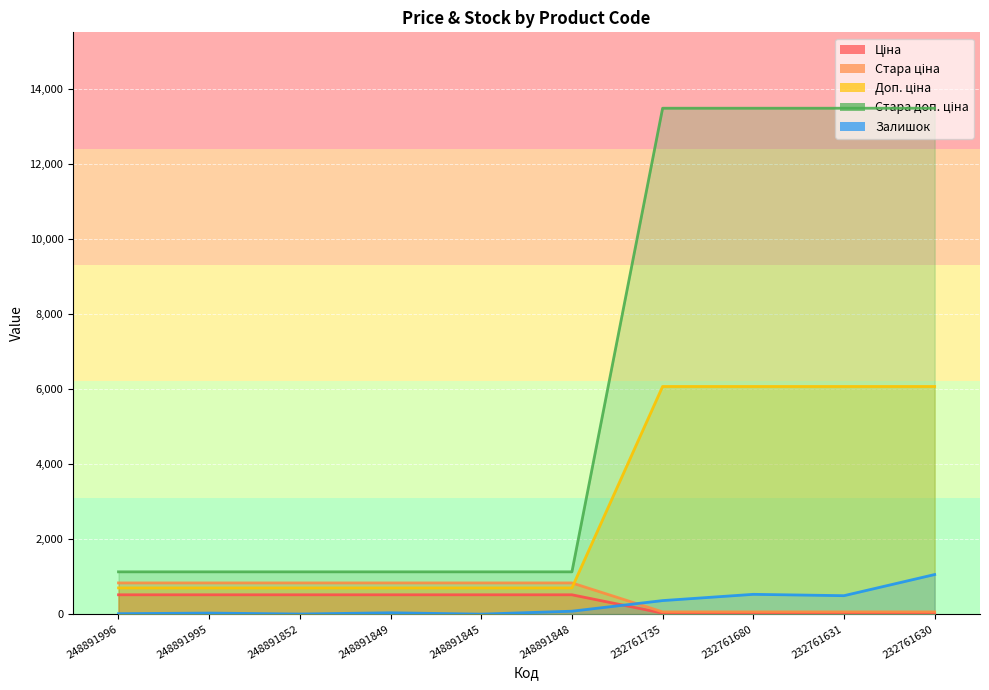

Which has a higher value, 232761680 or 248891852?

248891852